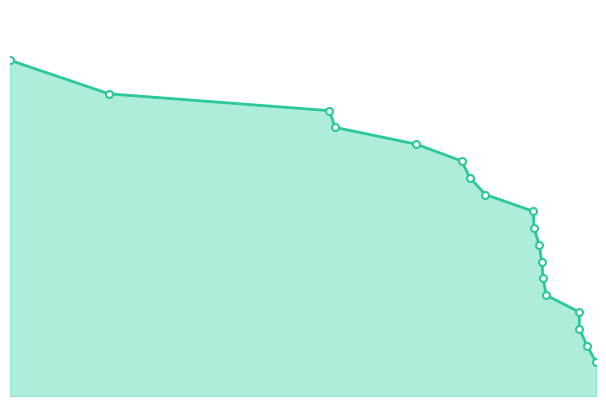

What is the maximum value shown in the chart?

20